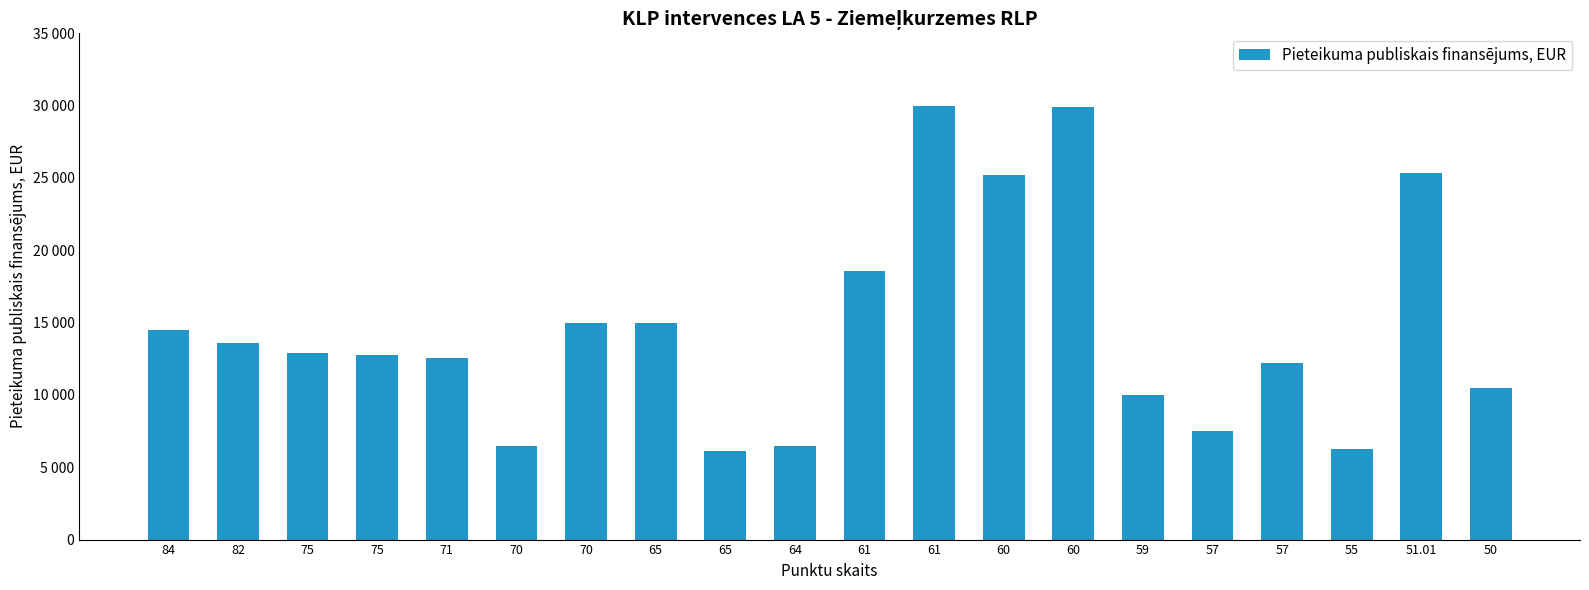

What is the difference between the maximum and minimum values?

23874.4